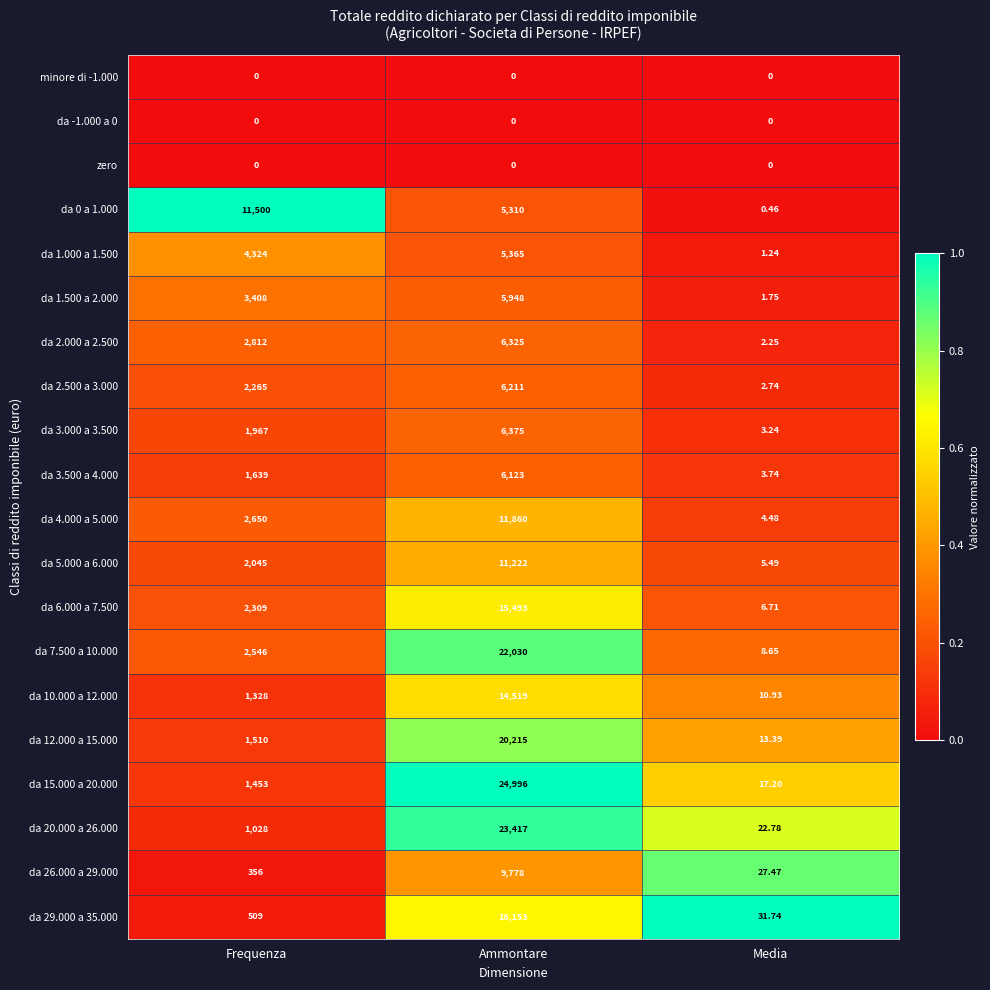

Where is da 1.000 a 1.500 nearest to the value 2683?

Frequenza